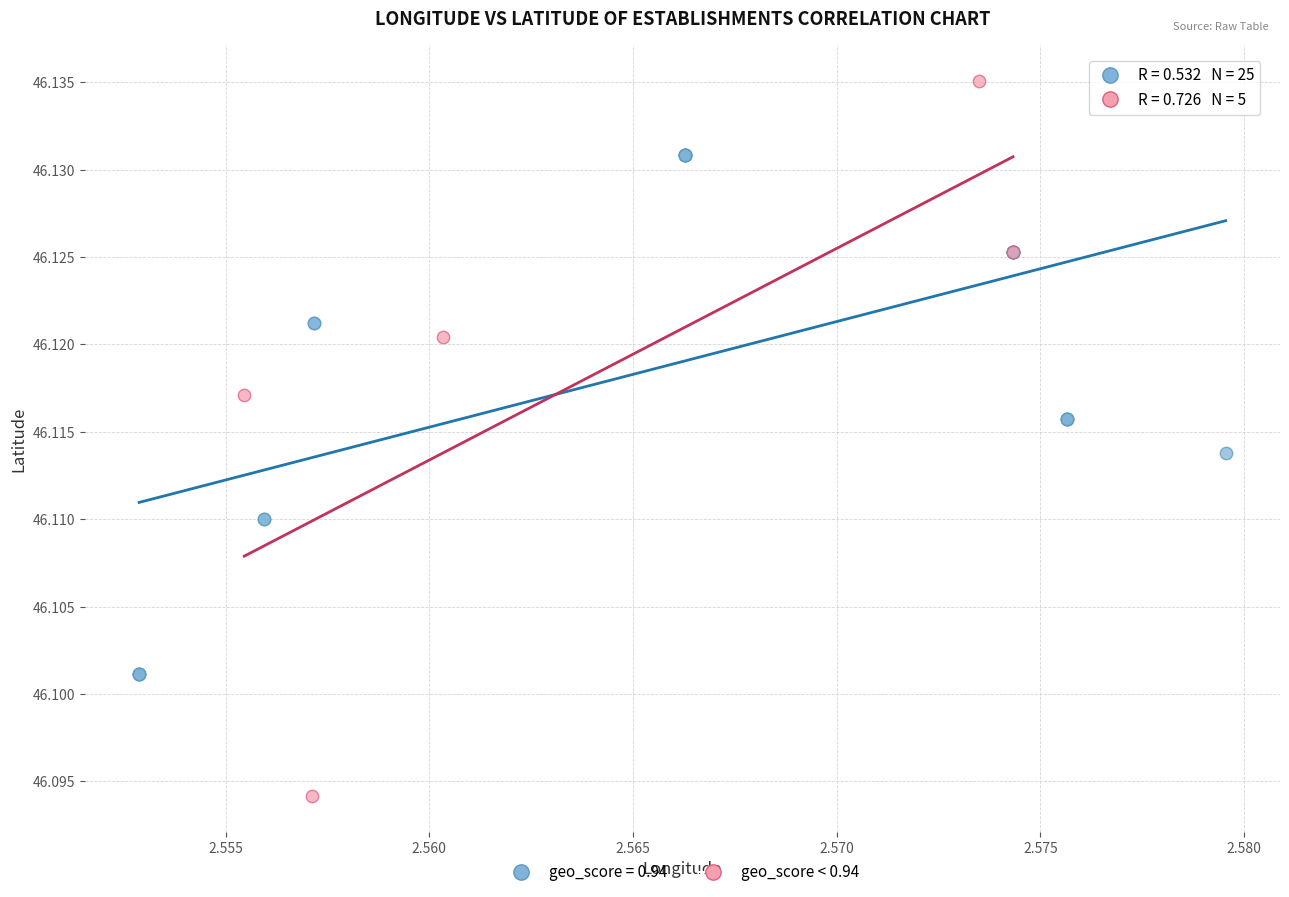

Which series contains the highest Y value?

geo_score < 0.94